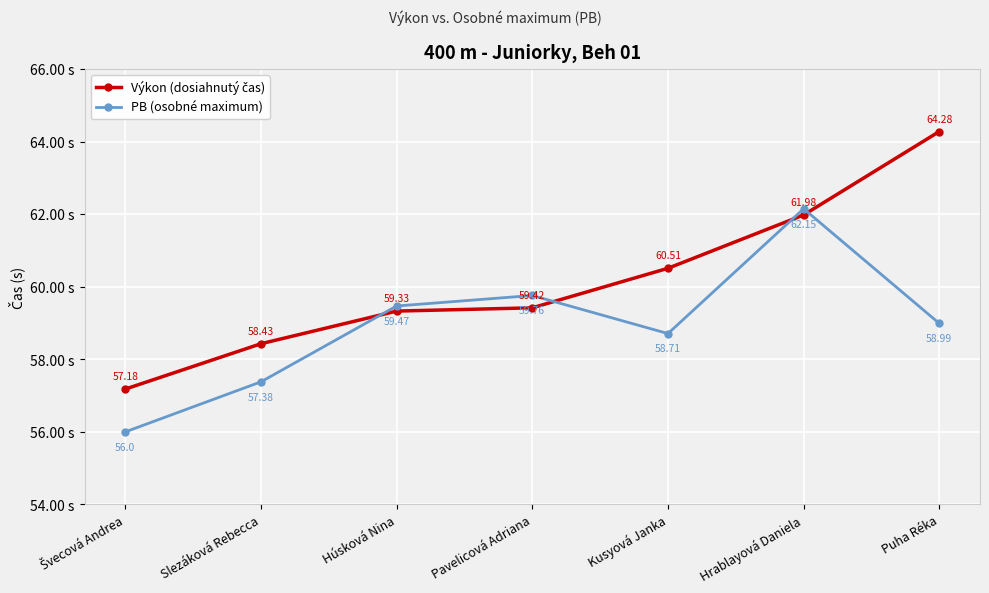

What is the spread (max minus min) of values at Puha Réka?

5.3